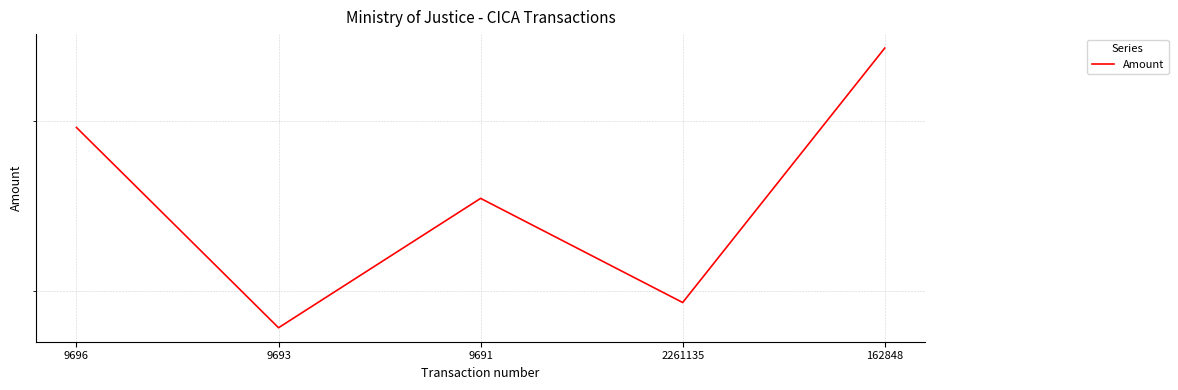

Where is the first local maximum?

9691